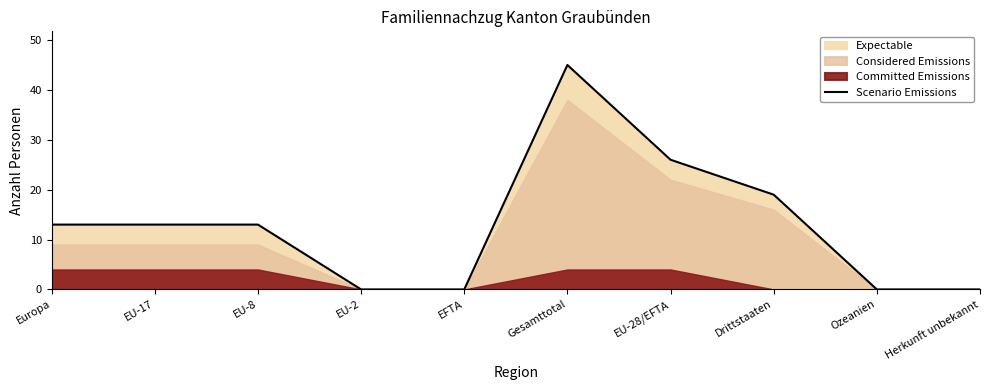

What is the value of the 8th point from the left?

19